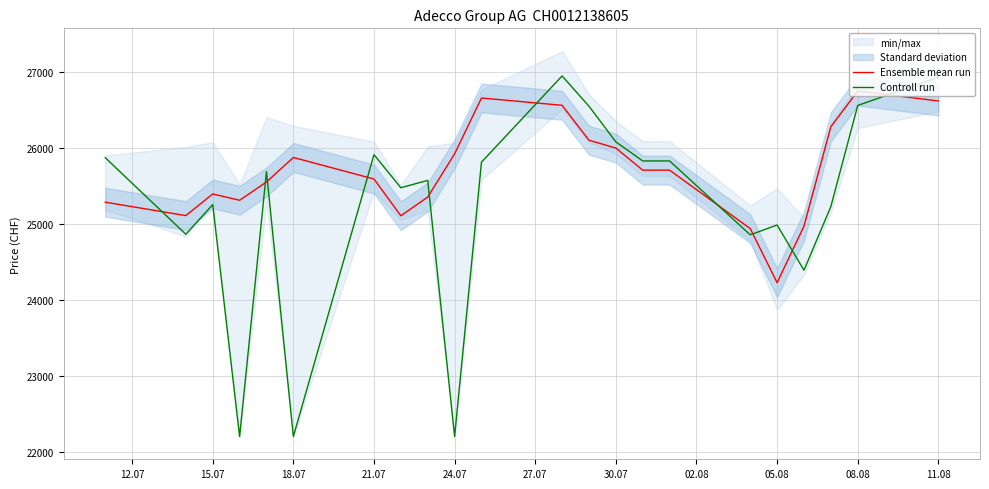

What is the value of the Ensemble mean run point at the 12th from the left?

26563